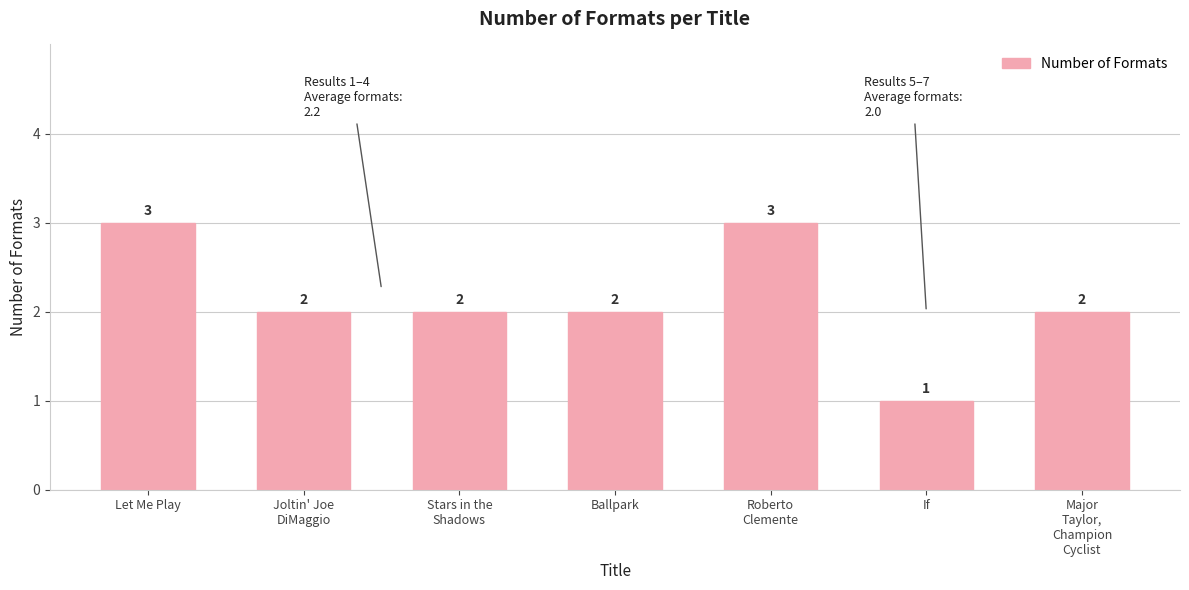

The chart shows a value of 0 at If. True or false?

False